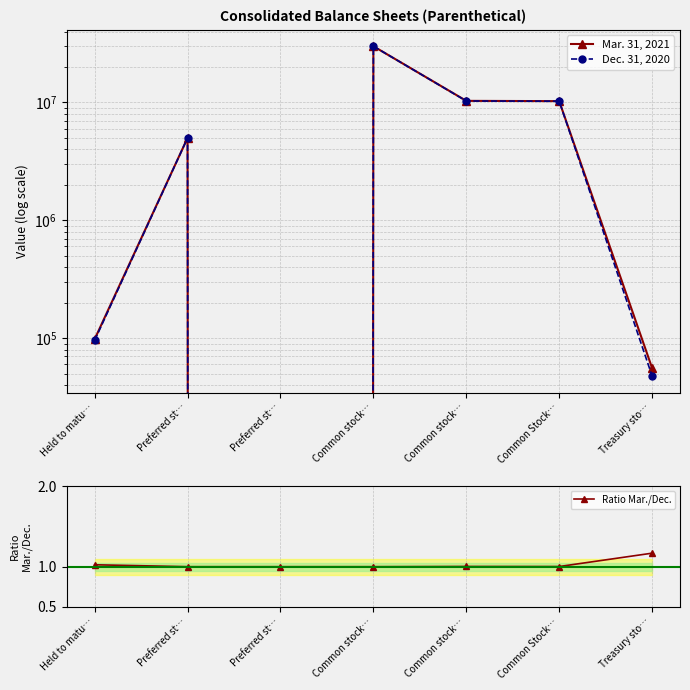

What is the average value of the Mar. 31, 2021 series?

7962804.4